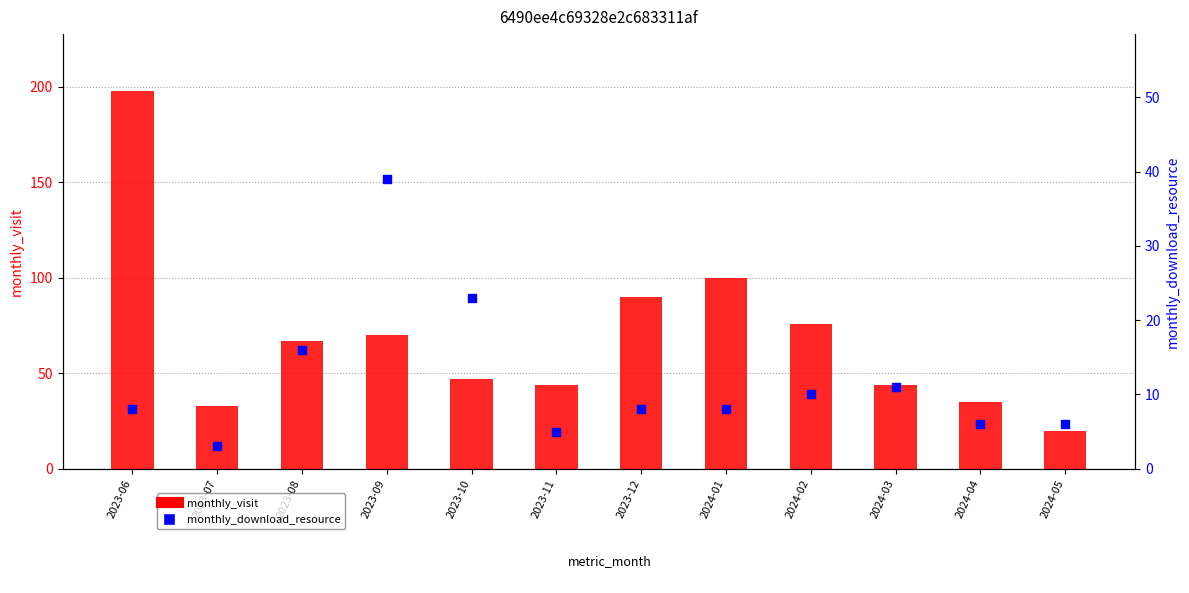

Which series has the largest total across all categories?

monthly_visit